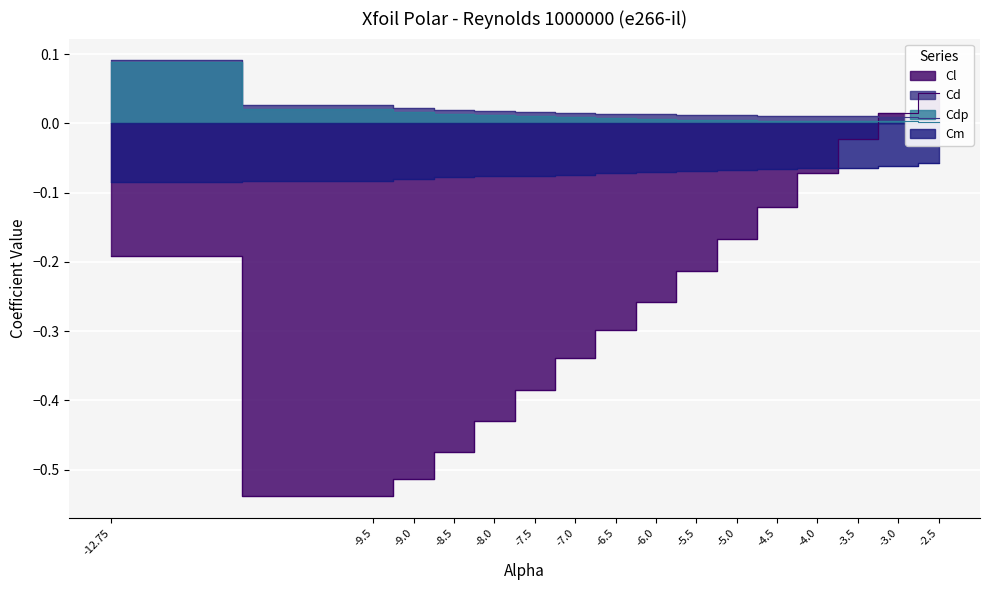

Reading left to right, extract all data points from this chart.

Cl: -0.2	-0.5	-0.5	-0.5	-0.4	-0.4	-0.3	-0.3	-0.3	-0.2	-0.2	-0.1	-0.1	-0.0	0.0	0.0
Cd: 0.1	0.0	0.0	0.0	0.0	0.0	0.0	0.0	0.0	0.0	0.0	0.0	0.0	0.0	0.0	0.0
Cdp: 0.1	0.0	0.0	0.0	0.0	0.0	0.0	0.0	0.0	0.0	0.0	0.0	0.0	0.0	0.0	0.0
Cm: -0.1	-0.1	-0.1	-0.1	-0.1	-0.1	-0.1	-0.1	-0.1	-0.1	-0.1	-0.1	-0.1	-0.1	-0.1	-0.1